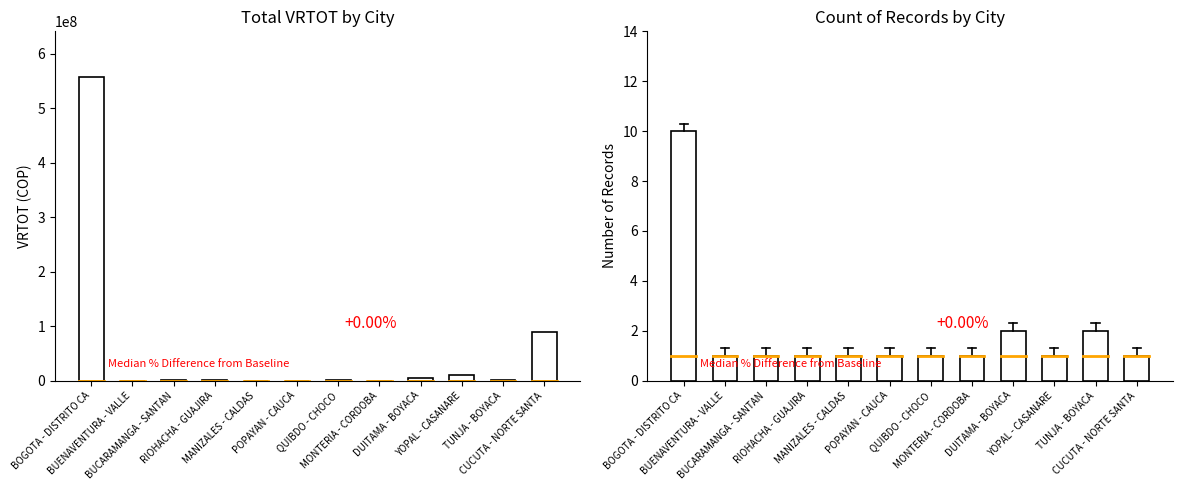

What is the value of the VRTOT Total bar at the 7th from the left?

1784506.9